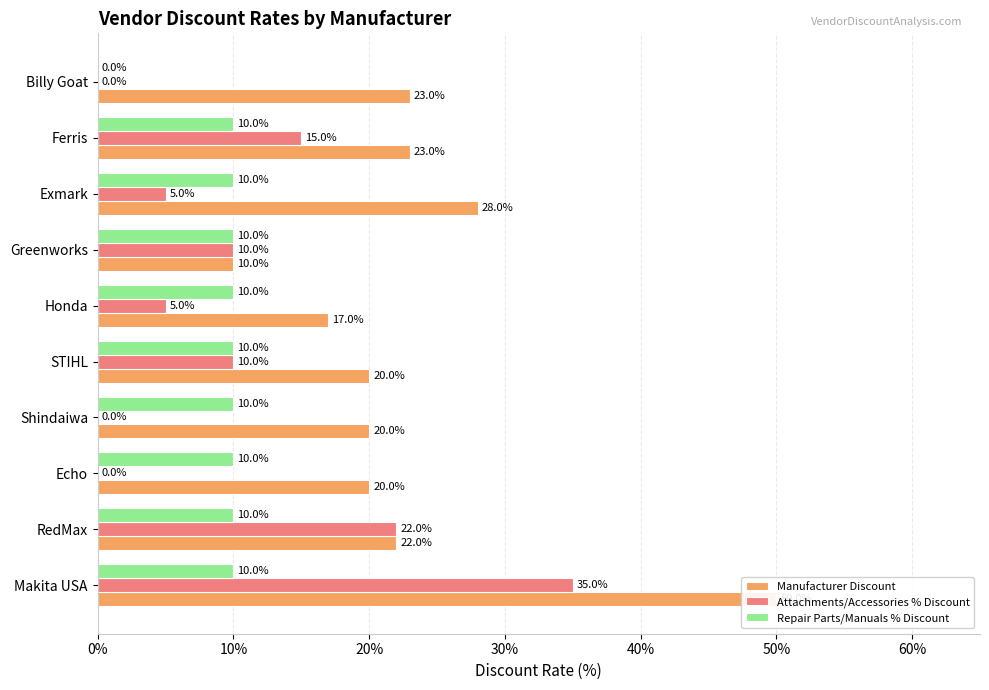

How many series are shown in this chart?

3